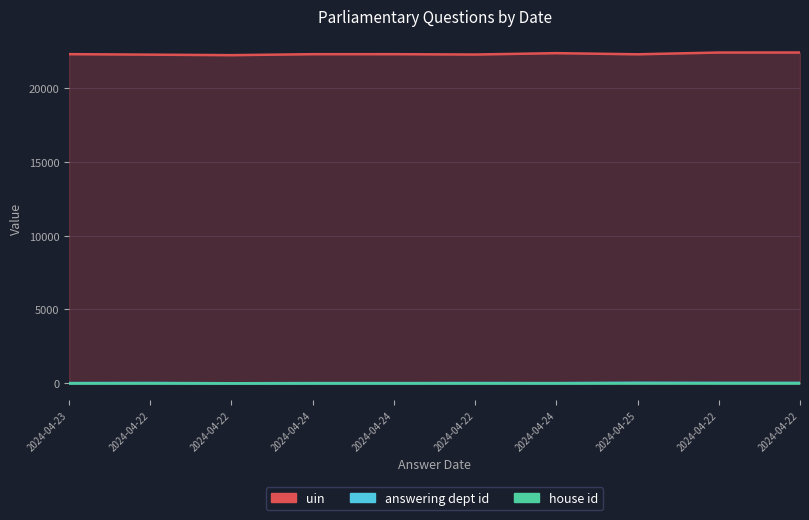

Between 2024-04-22 and 2024-04-25, which is larger?

2024-04-25